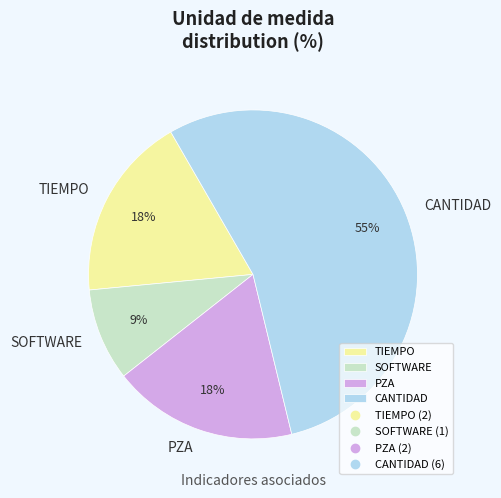

What percentage is the SOFTWARE slice, to the nearest percent?

9%